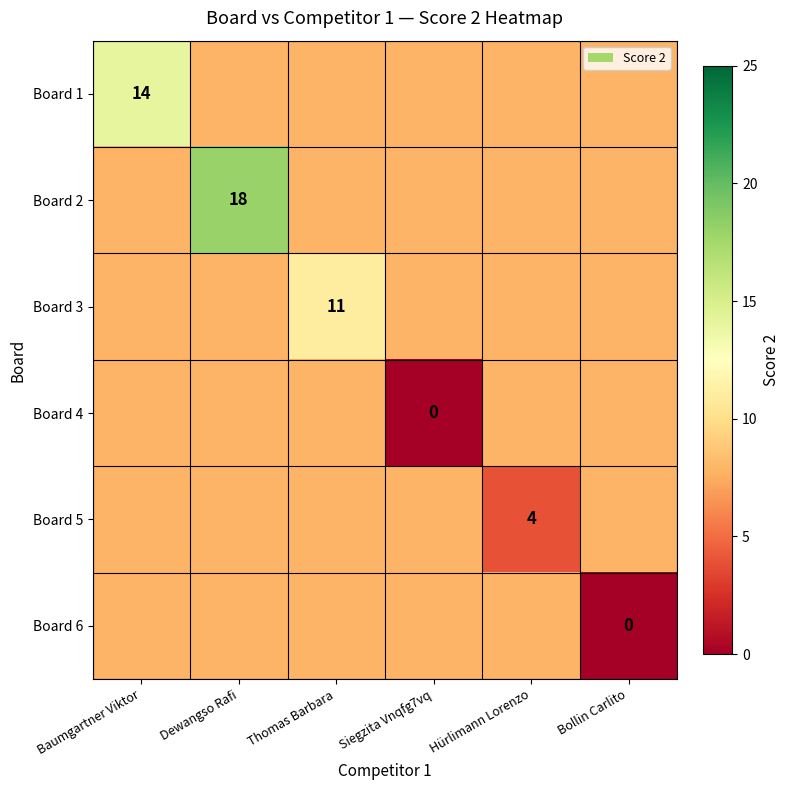

What is the total value across all series at Dewangso Rafi?

57.2